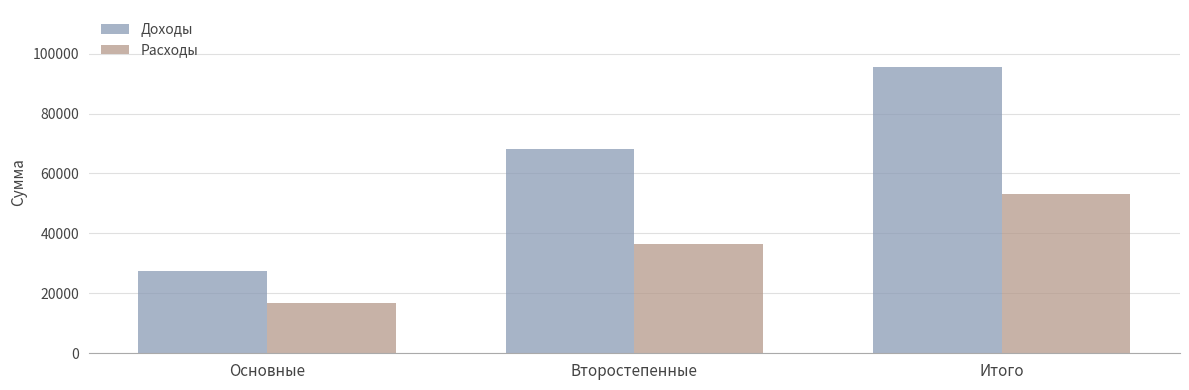

At Итого, list the series in order from largest to smallest.

Доходы, Расходы